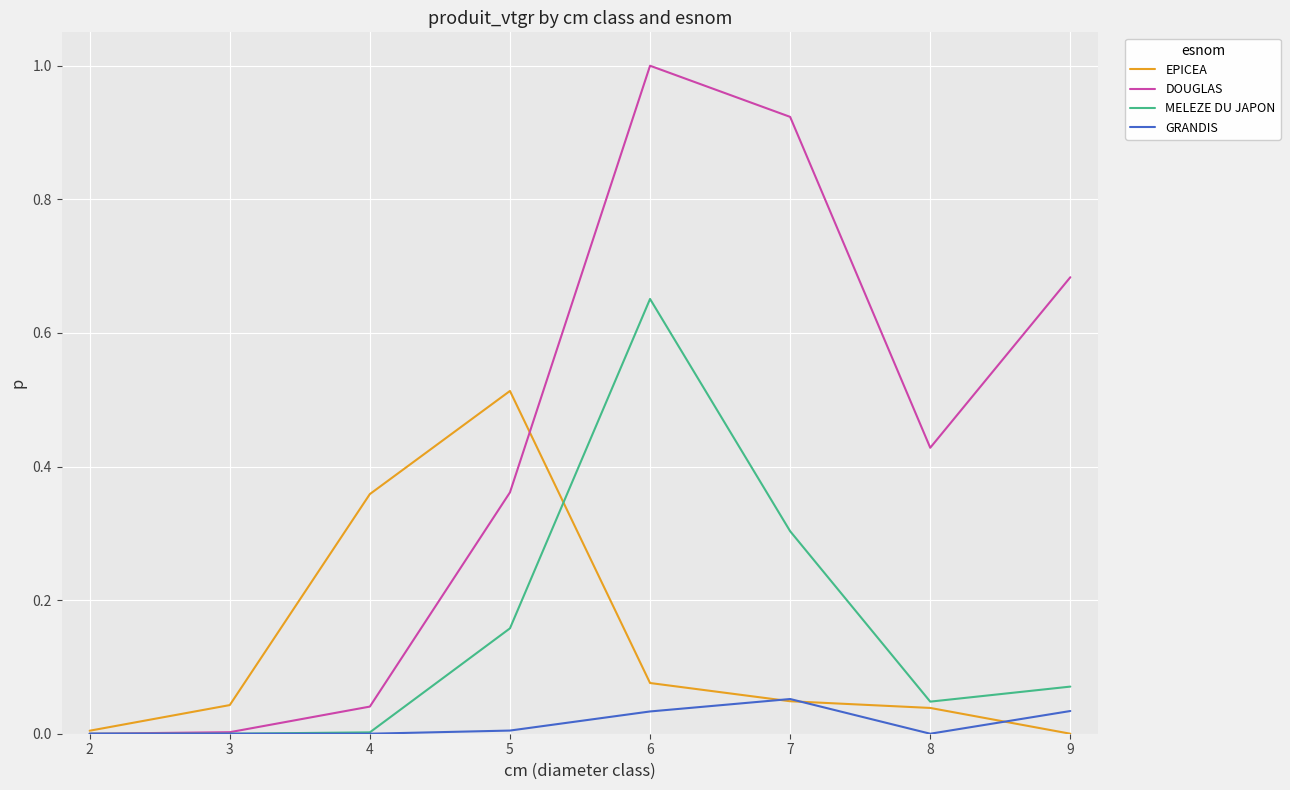

At how many categories does at least one series exceed 0?

8